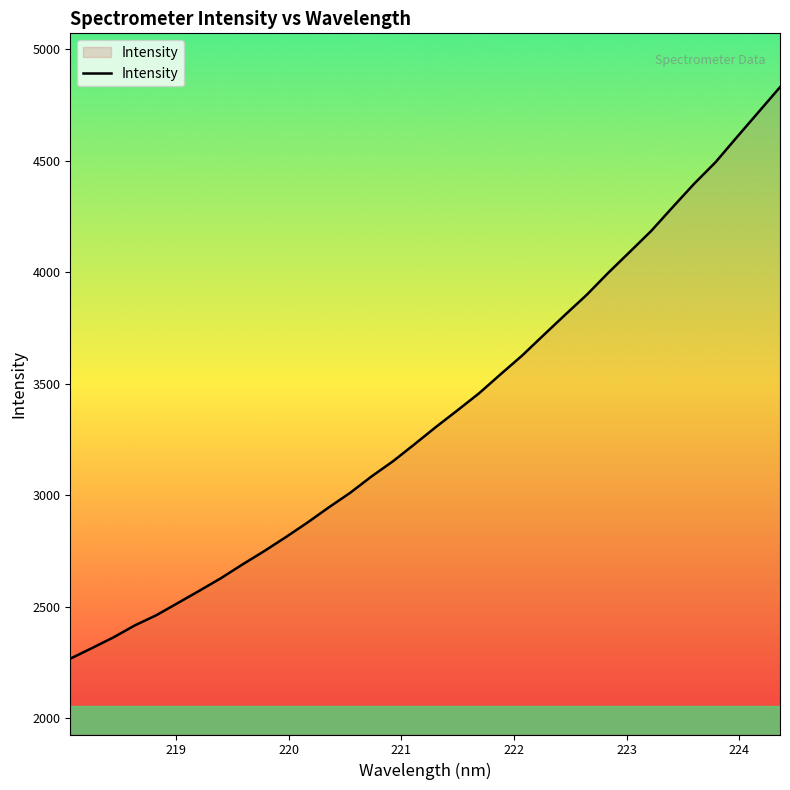

How many lines are shown in the chart?

1